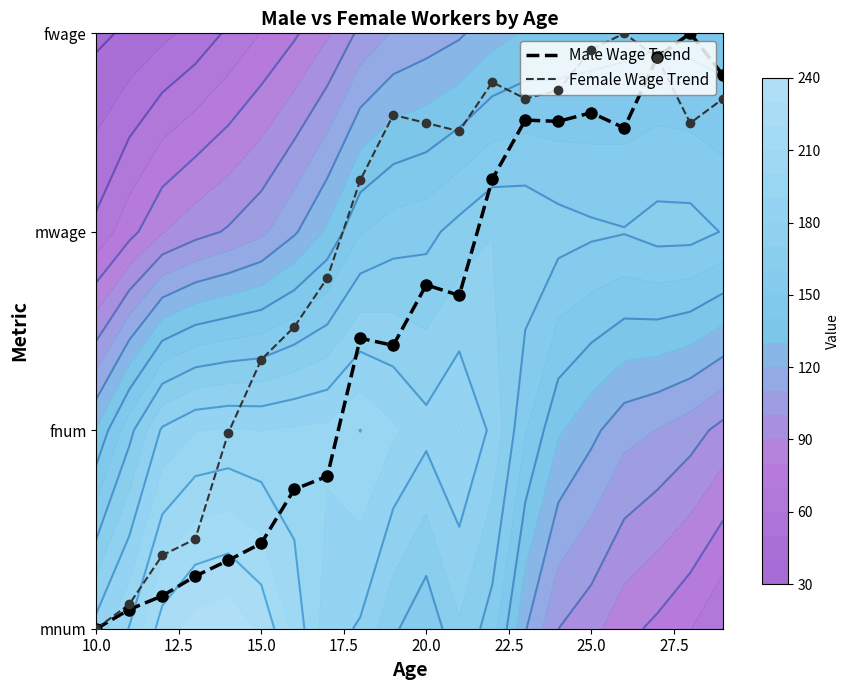

Is the value of Male Wage Trend at 25.0 greater than the value of Female Wage Trend at 25.0?

No